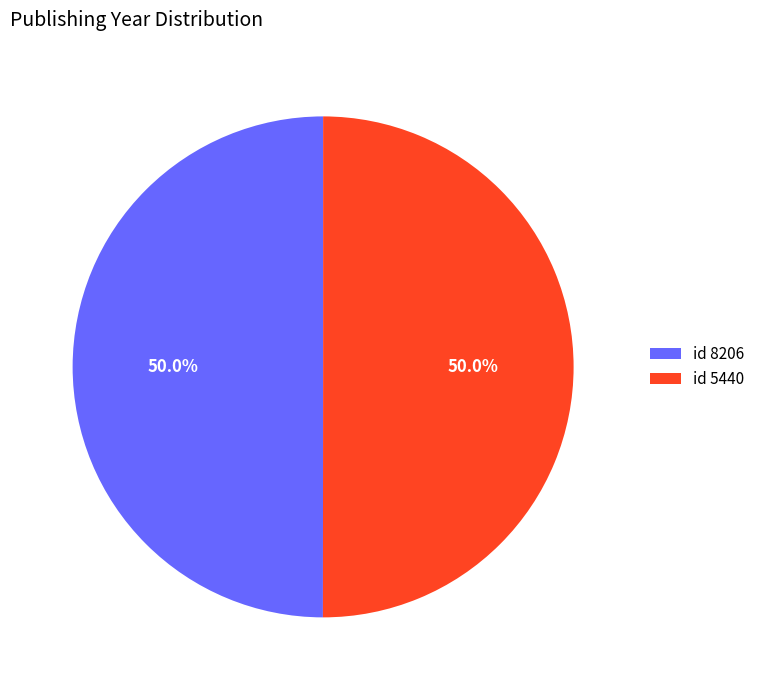

Combined, what portion of the pie is id 5440 and id 8206?

100.0%